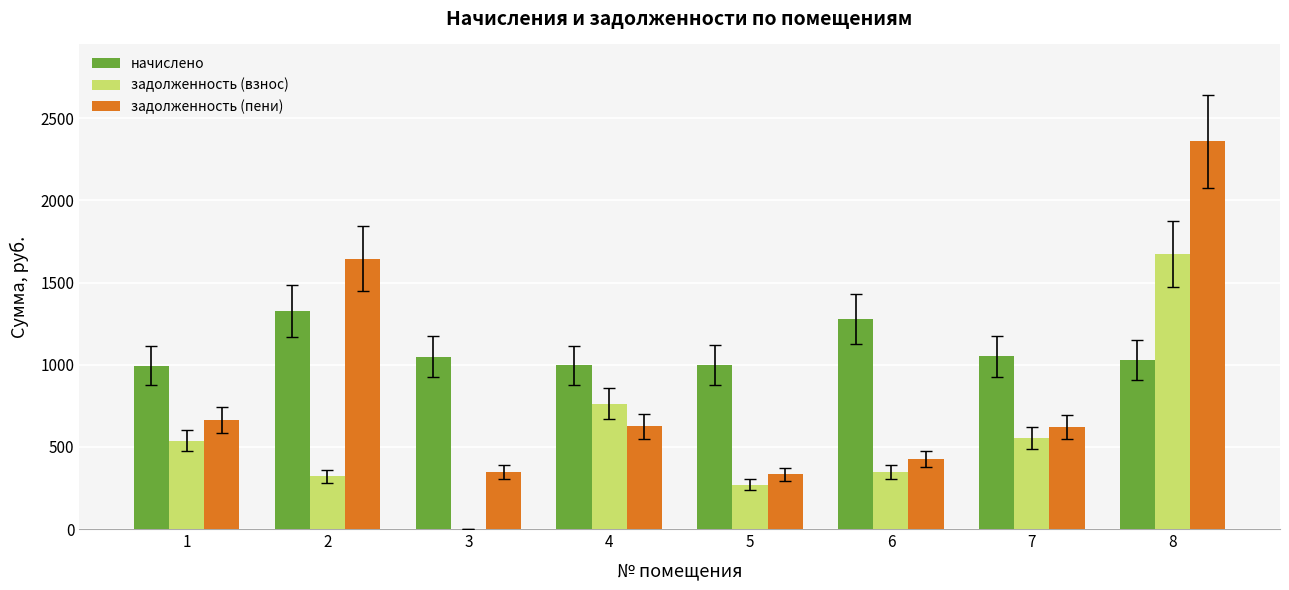

Between 7 and 8, which series saw the biggest shift?

задолженность (пени)